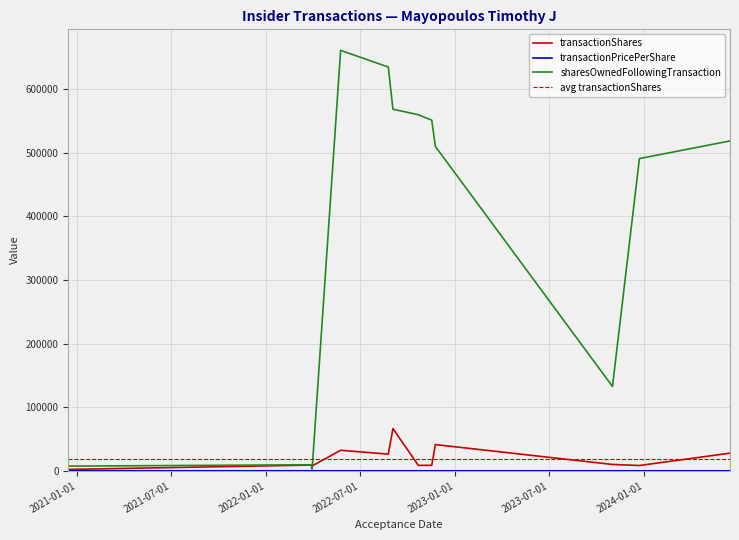

Between 2020-12-14 16:01:49 and 2022-03-29 16:15:26, which is larger?

2022-03-29 16:15:26